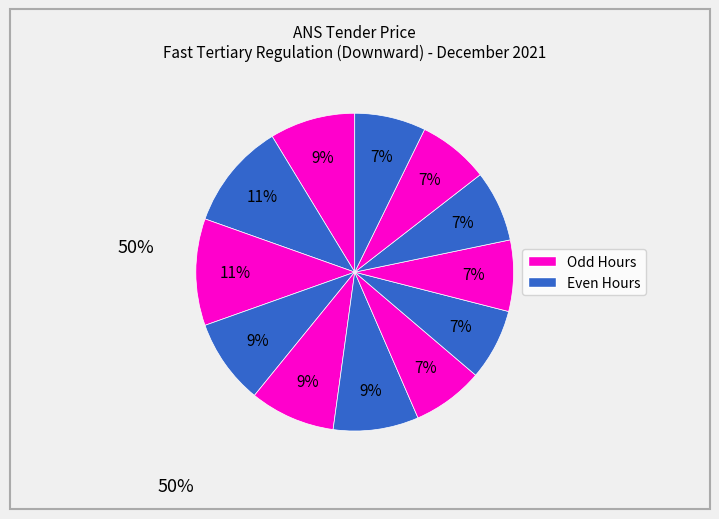

To the nearest percent, what is the average slice percentage?

8%